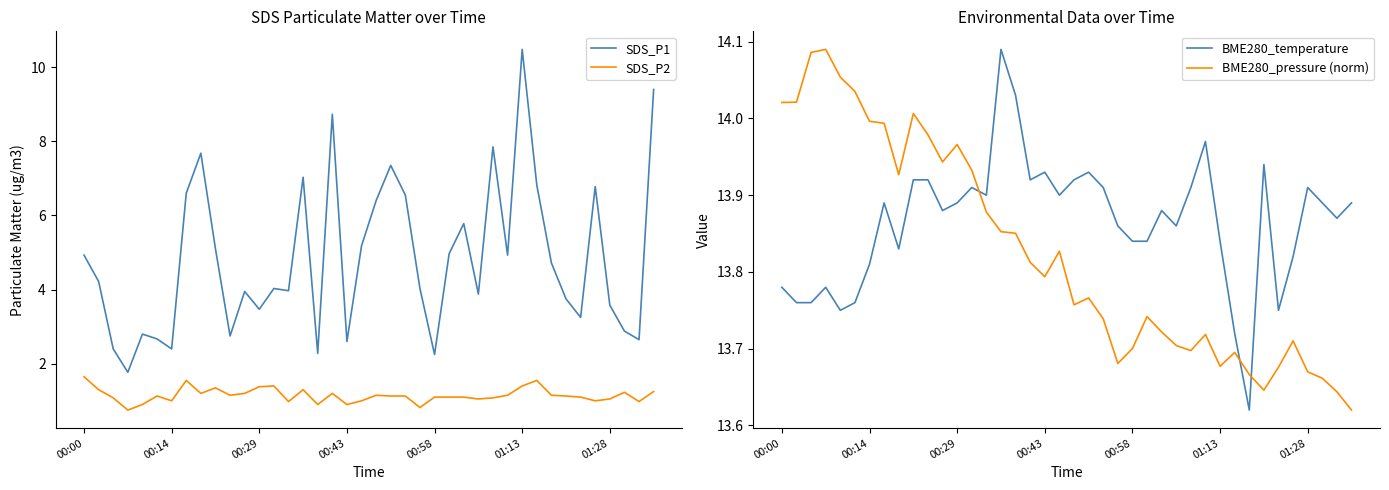

What is the difference between the maximum and second lowest values in the SDS_P2 series?

0.8